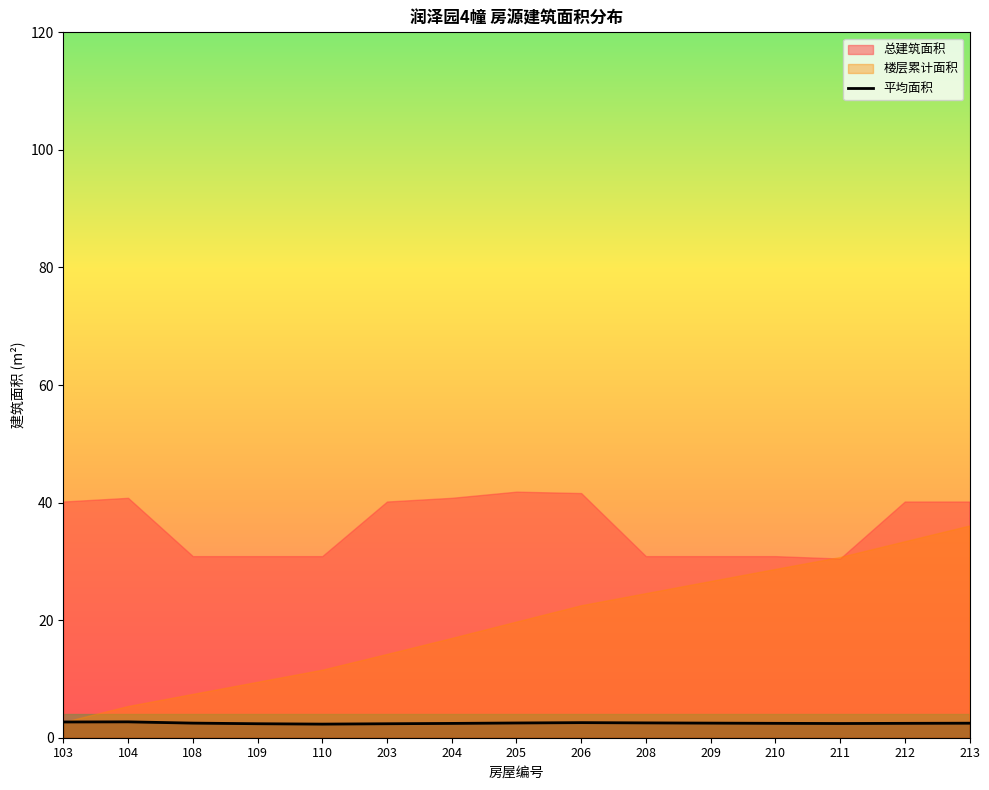

True or false: 平均面积 has a value of 2.3 at 110.

True